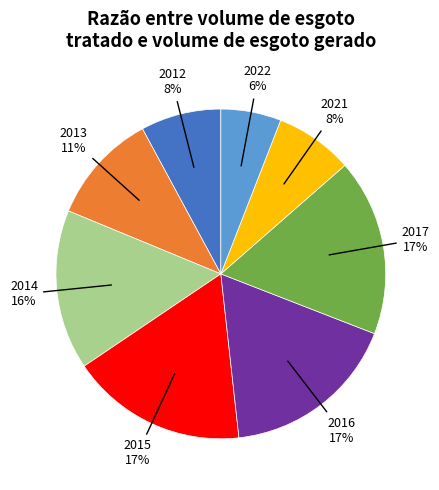

Is there a majority slice in this chart?

No